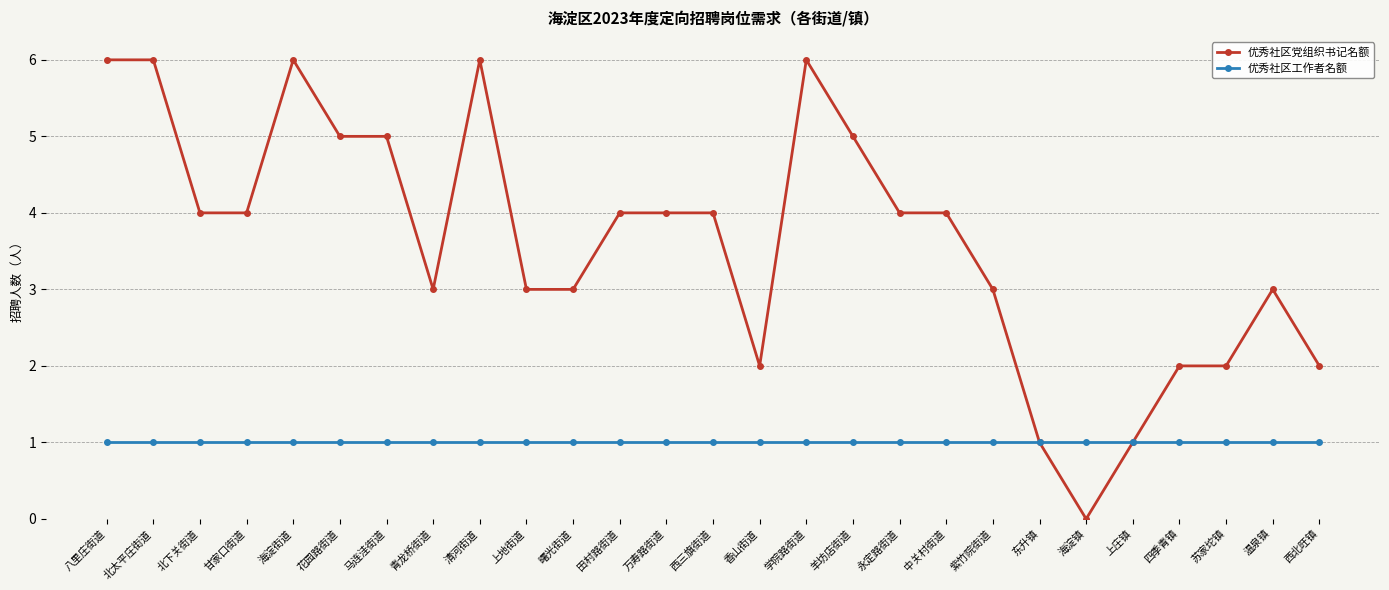

Reading left to right, transcribe all the data shown in this chart.

优秀社区党组织书记名额: 6	6	4	4	6	5	5	3	6	3	3	4	4	4	2	6	5	4	4	3	1	0	1	2	2	3	2
优秀社区工作者名额: 1	1	1	1	1	1	1	1	1	1	1	1	1	1	1	1	1	1	1	1	1	1	1	1	1	1	1